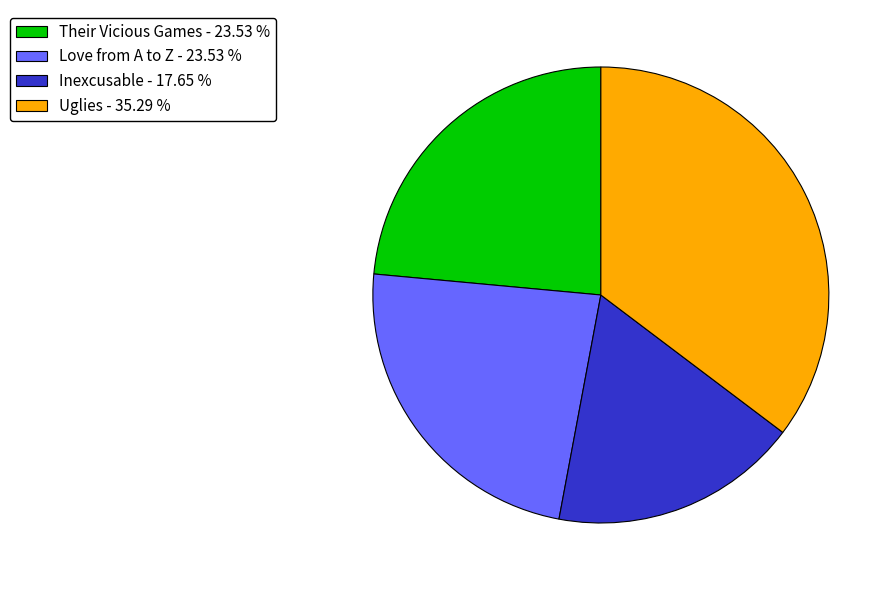

How many slices are in this pie chart?

4